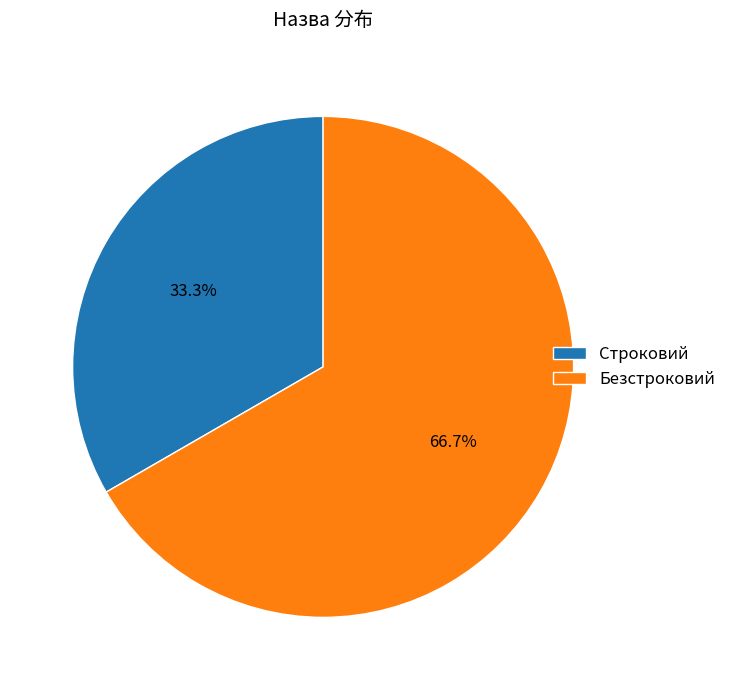

Between Строковий and Безстроковий, which is larger?

Безстроковий